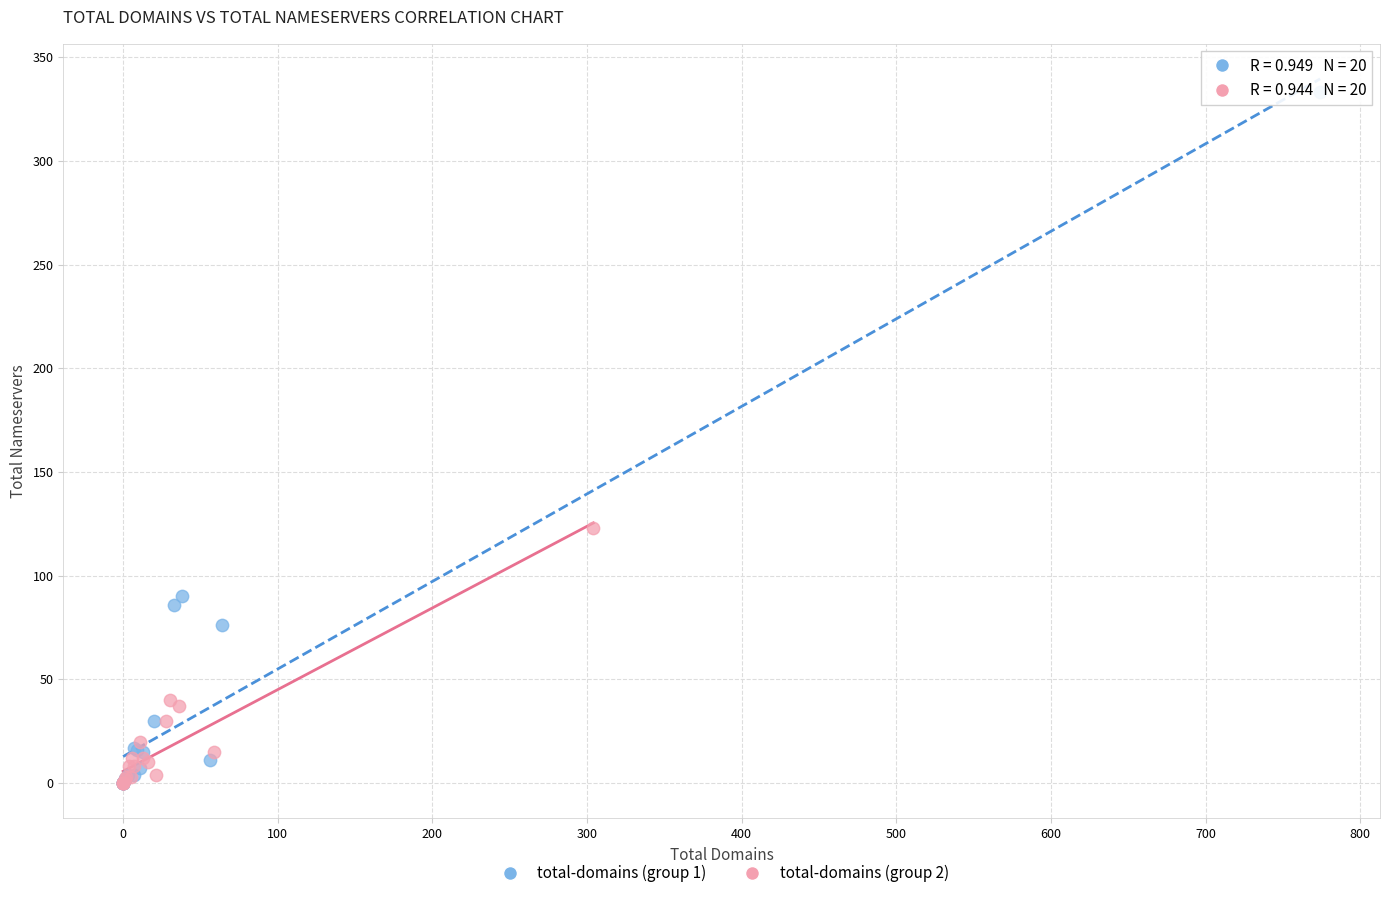

What are all the series names shown in the legend?

total-domains (group 1), total-domains (group 2)